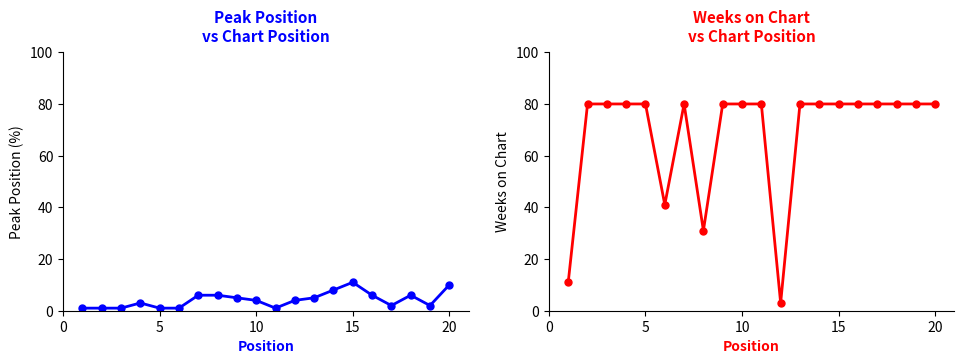

Which series has the largest total across all categories?

Weeks on Chart